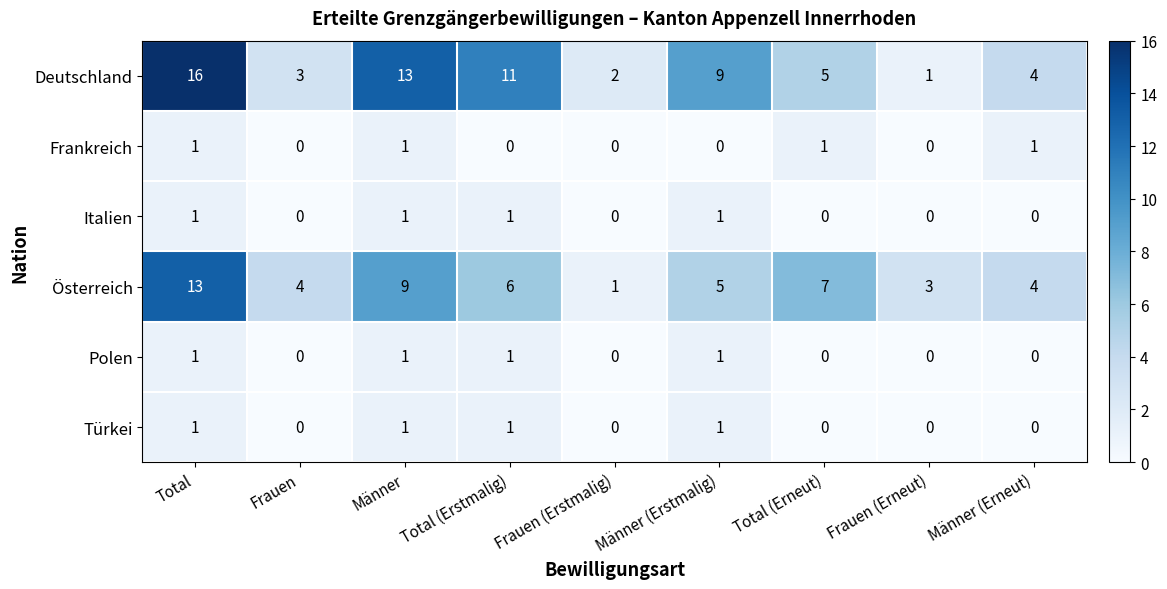

What is the difference between the maximum and minimum values in the Österreich series?

12